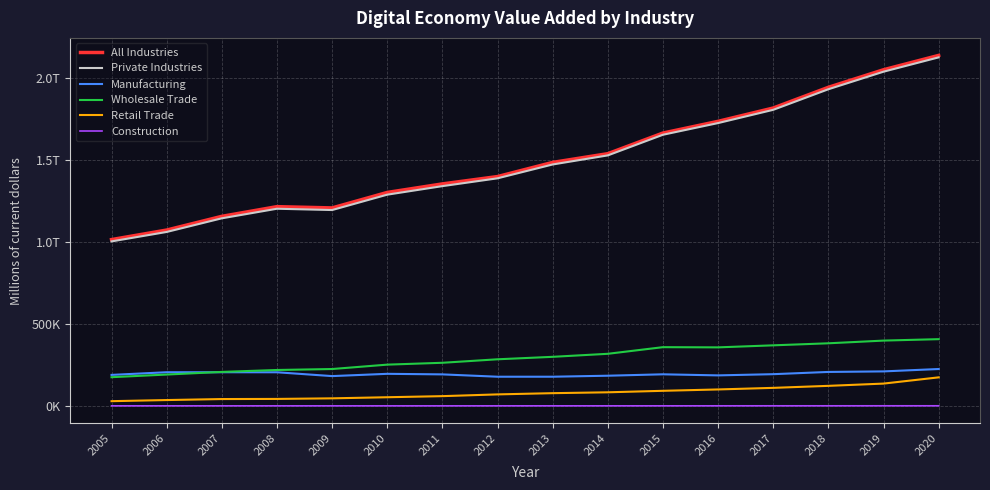

The All Industries series shows 1216477.5 at 2008. True or false?

True